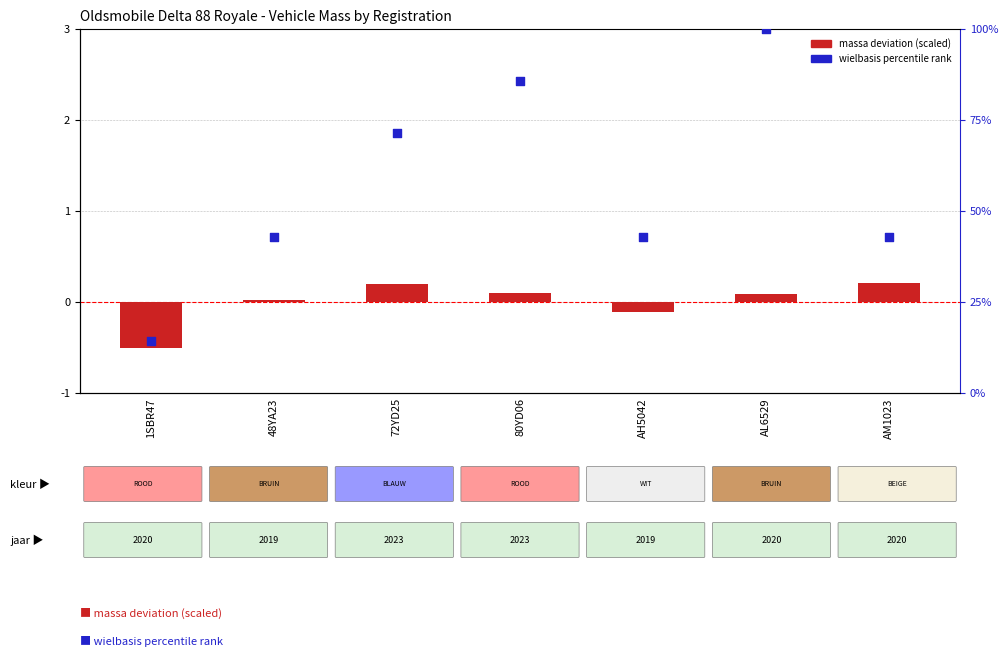

What is the total value across all series at 80YD06?

85.8